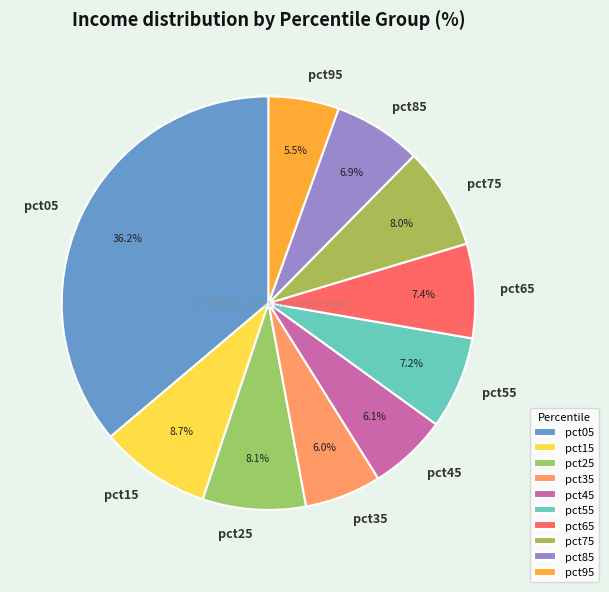

The pct35 slice represents 6% of the pie. True or false?

True